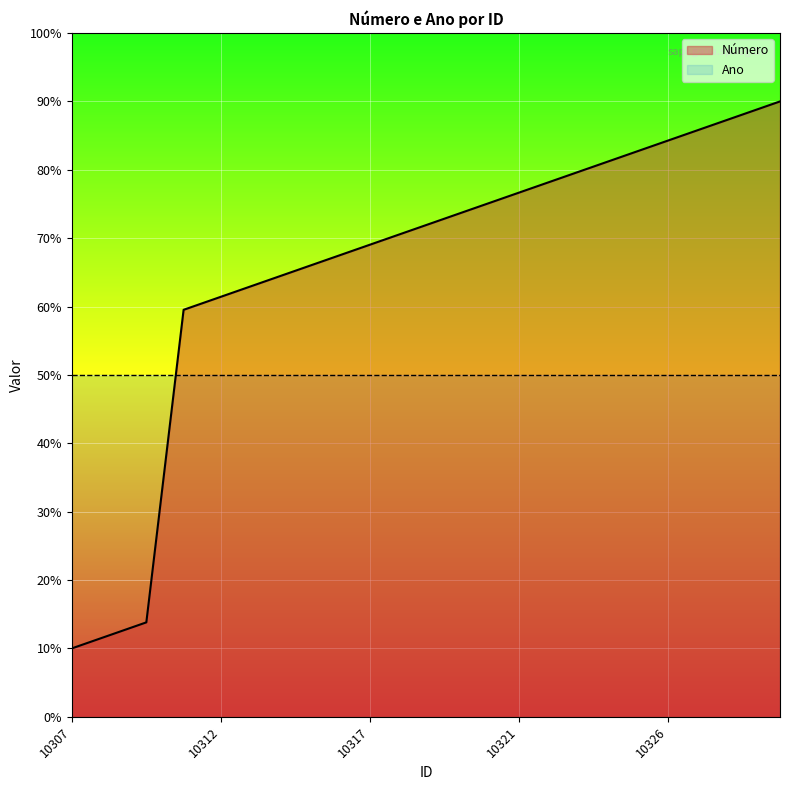

Rank the categories by value from lowest to highest.

10307, 10308, 10309, 10311, 10312, 10314, 10315, 10316, 10317, 10318, 10319, 10320, 10321, 10323, 10324, 10325, 10326, 10327, 10328, 10329